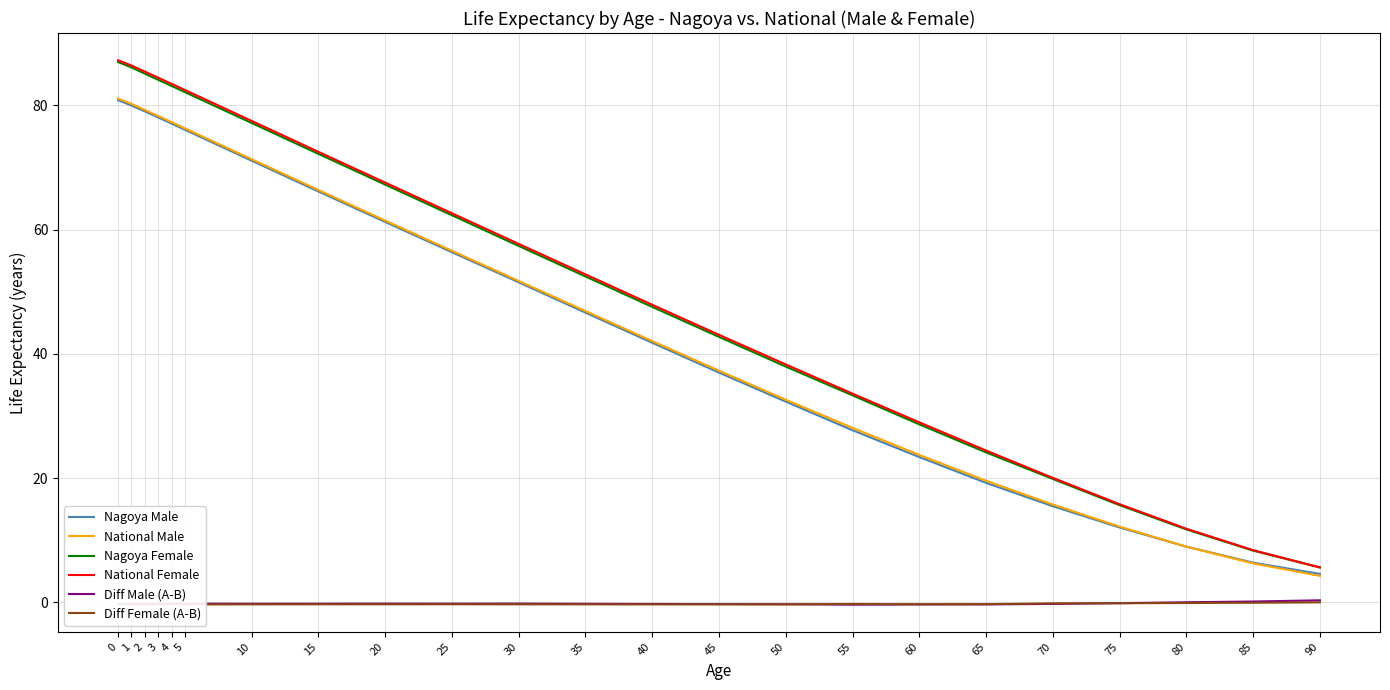

Between 50 and 70, which series saw the biggest shift?

National Female